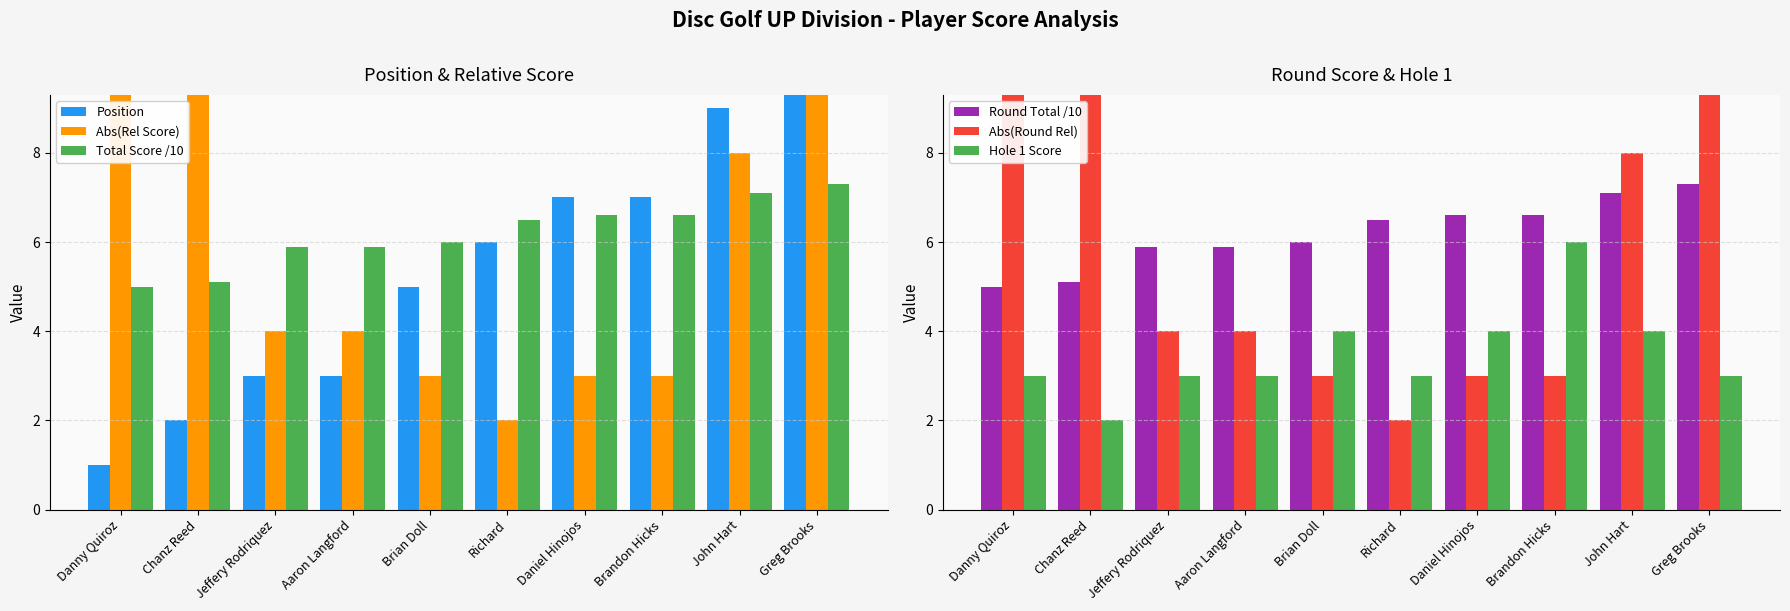

What is the average value of the Abs(Rel Score) series?

6.2